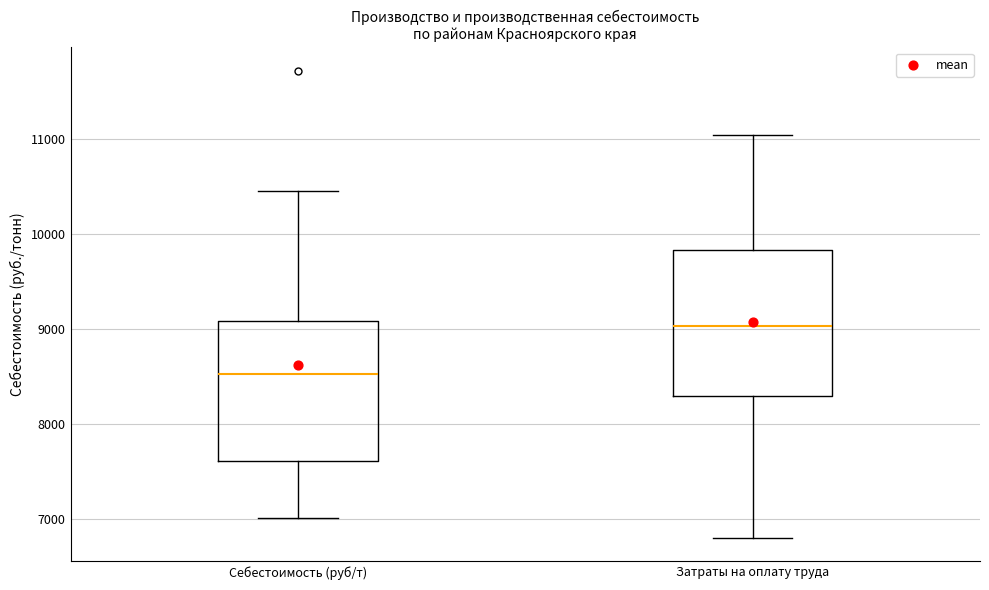

Which box has the highest median line?

Затраты на оплату труда